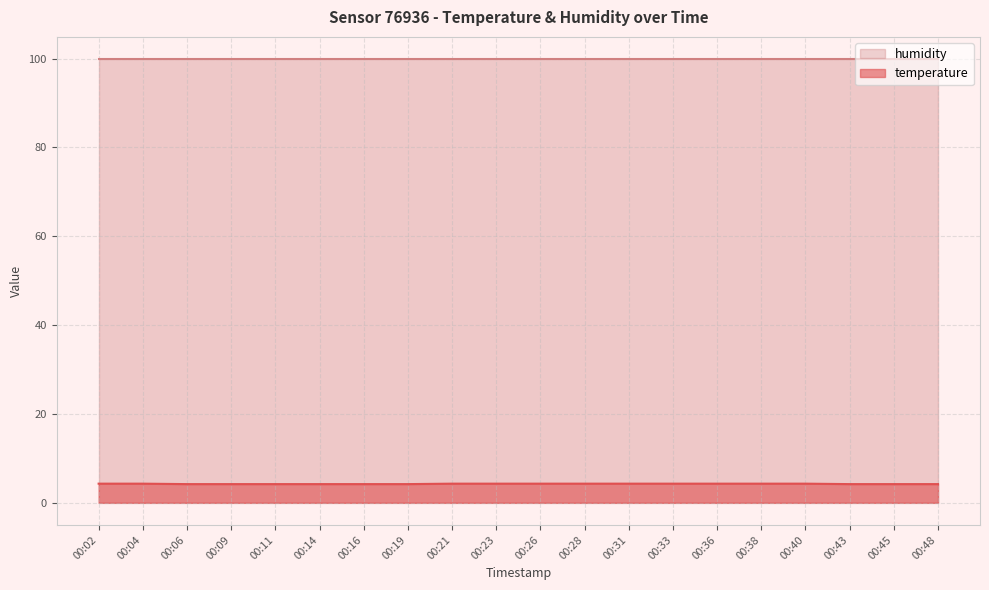

What is the greatest value displayed?

99.9